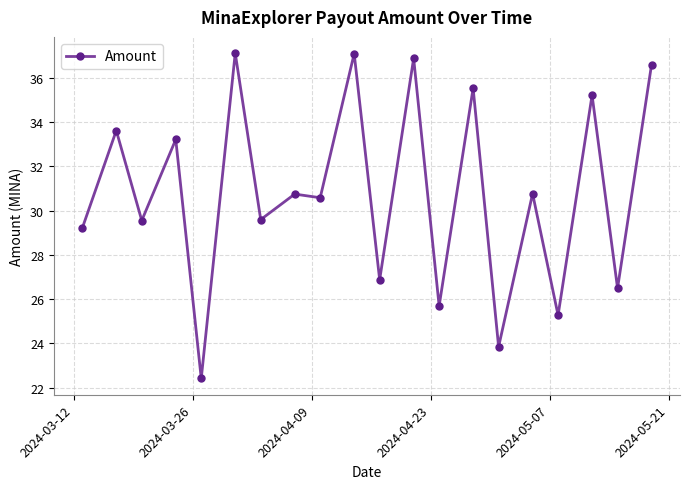

True or false: the data has more than 0 interior local peaks.

True